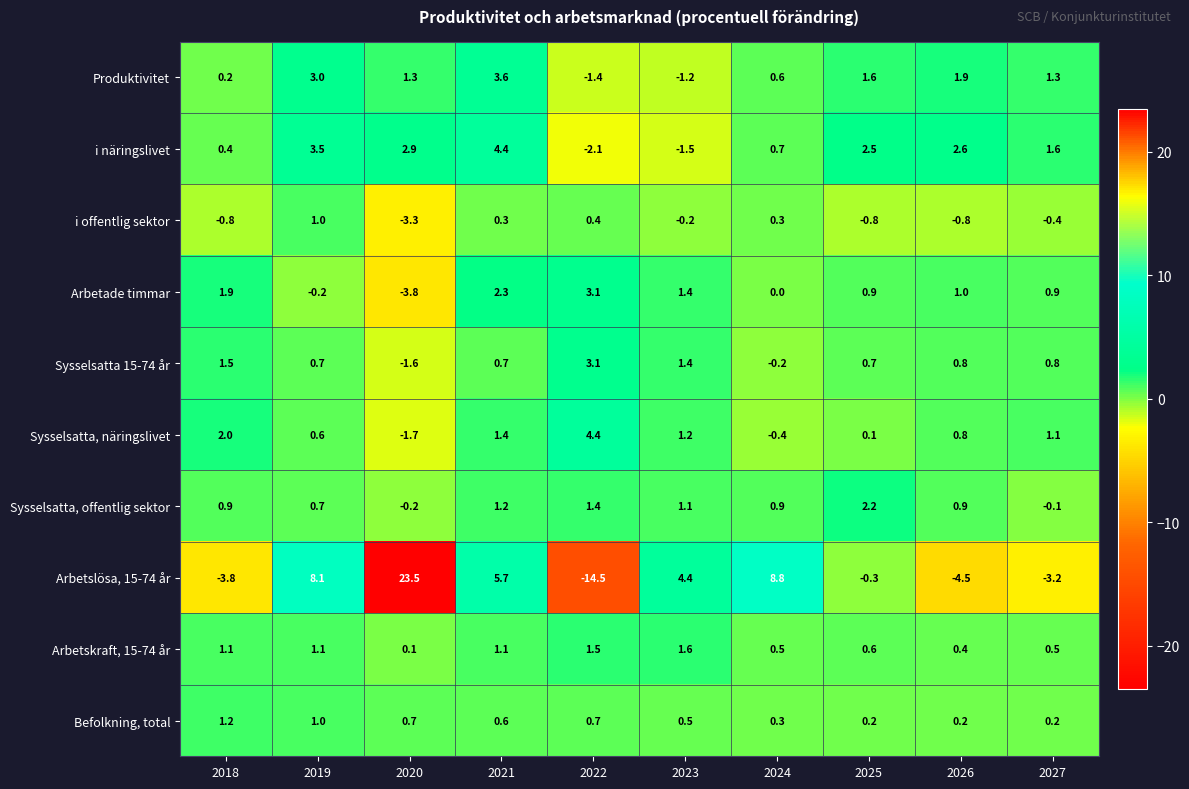

True or false: Arbetade timmar has a value of -0.2 at 2019.

True